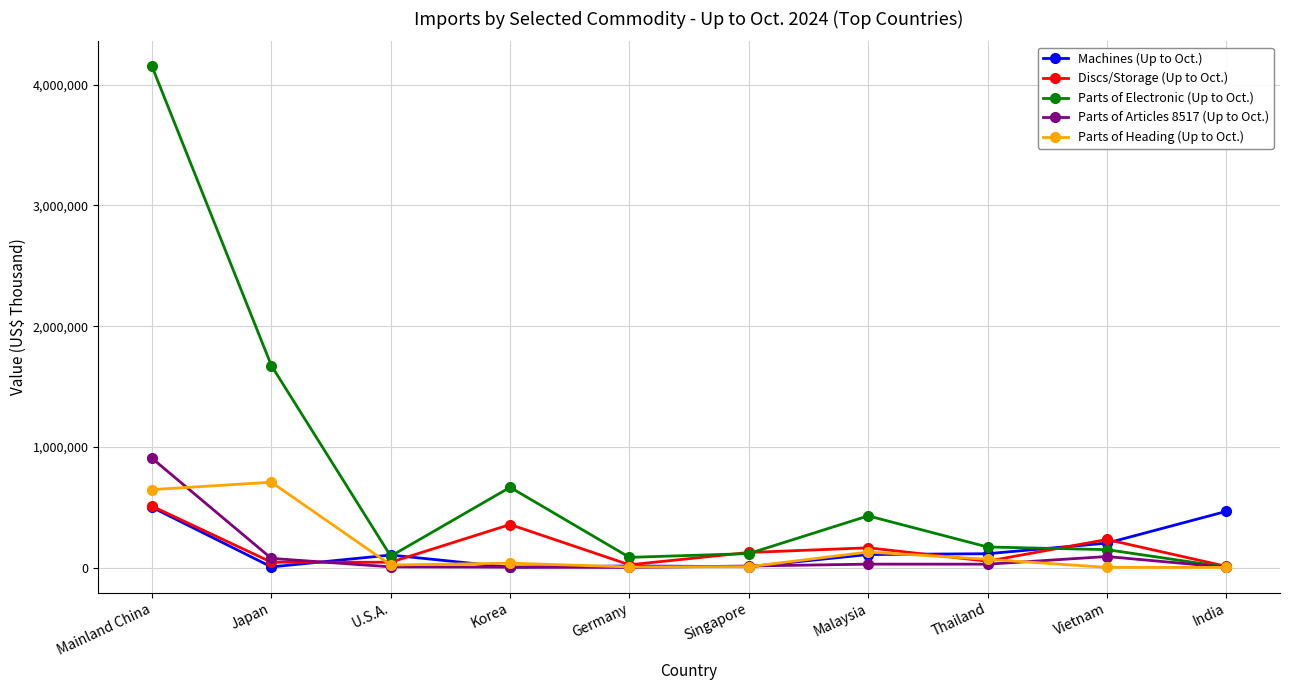

What is the label of the 7th point from the left?

Malaysia